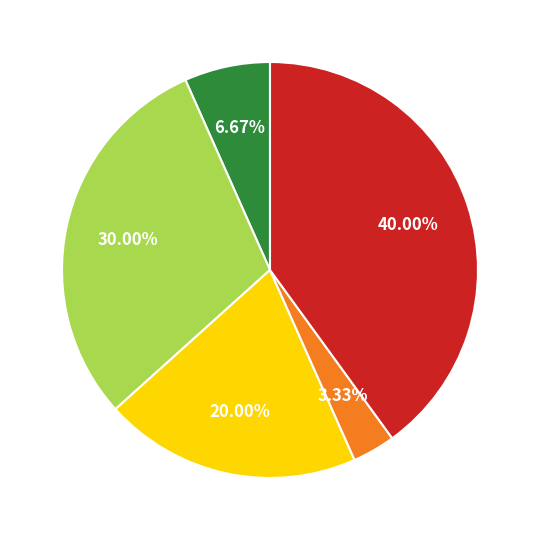

Is there any slice that represents more than half of the pie?

No